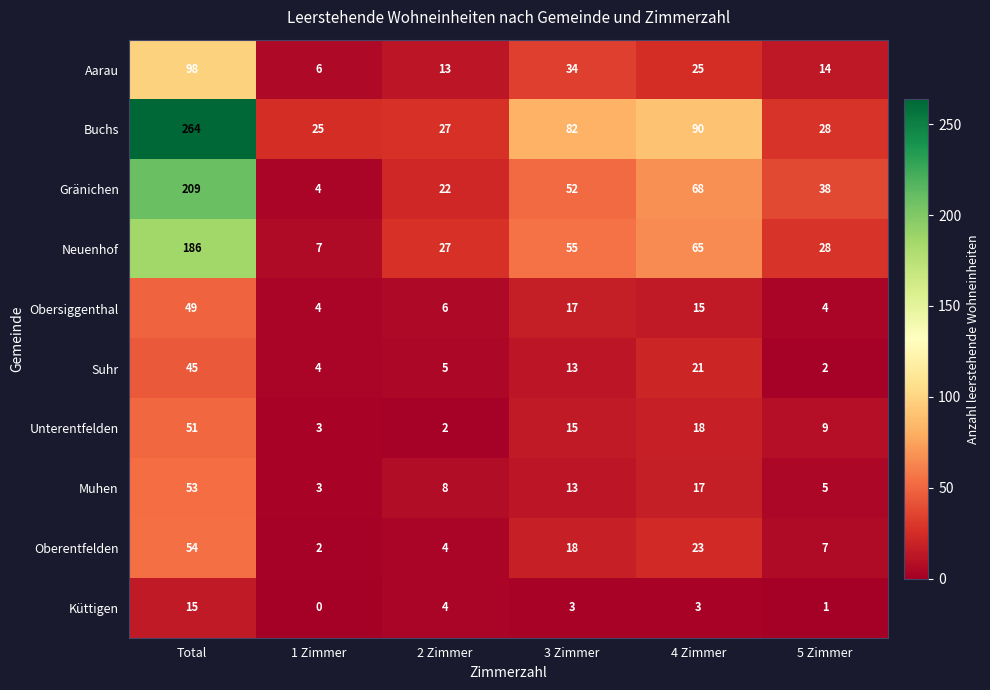

Which series changed the most between 3 Zimmer and 5 Zimmer?

Buchs